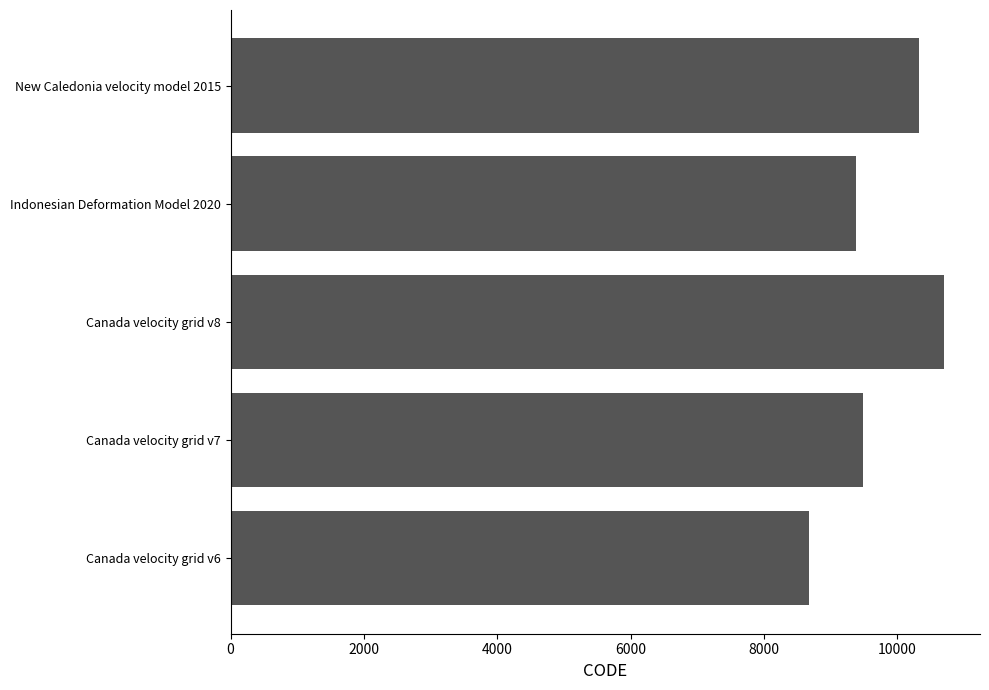

What is the sum of the values at Indonesian Deformation Model 2020 and Canada velocity grid v7?

18858